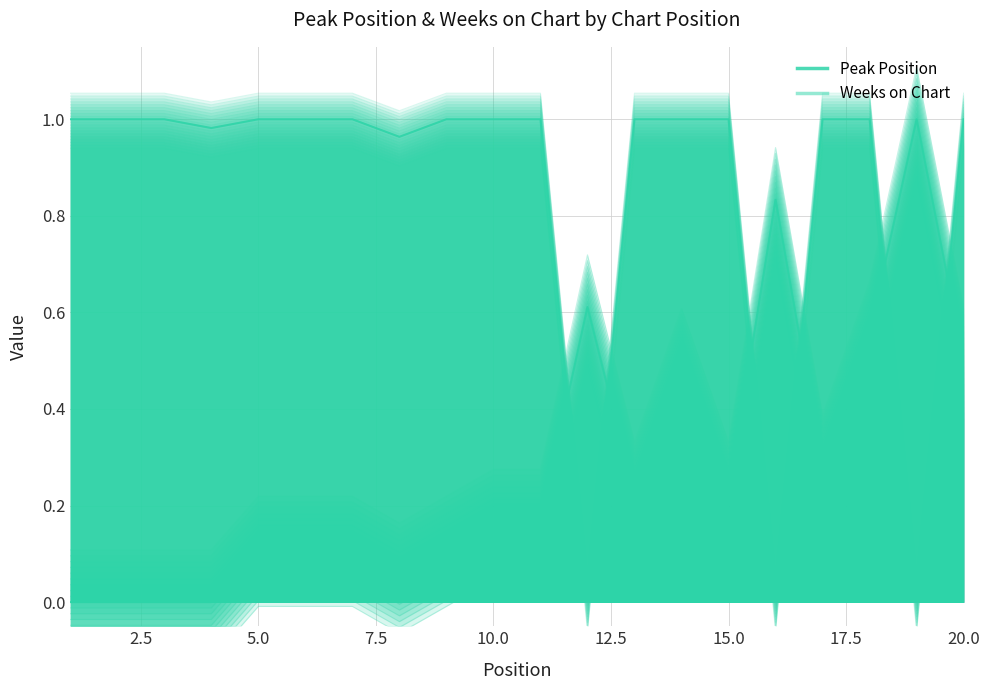

The Peak Position series shows -0.0 at 15.0. True or false?

False